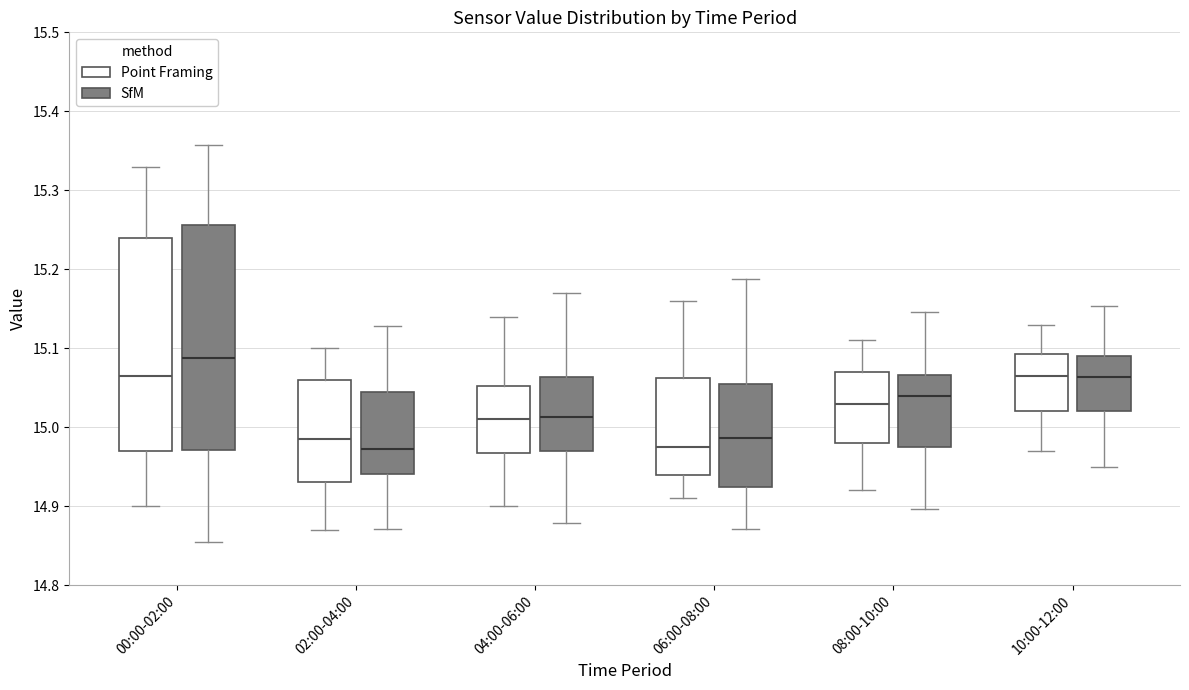

Reading left to right, transcribe this box plot: for each box, give where its median line is, the range the box spans, and where its two whiskers end, as read against the y-axis. The values are not printed on the chart, so give them approximately, as read against the axis.

00:00-02:00 (Point Framing): median 15.07, box 14.97 to 15.24, whiskers 14.90 to 15.33
00:00-02:00 (SfM): median 15.09, box 14.97 to 15.26, whiskers 14.85 to 15.36
02:00-04:00 (Point Framing): median 14.99, box 14.93 to 15.06, whiskers 14.87 to 15.10
02:00-04:00 (SfM): median 14.97, box 14.94 to 15.04, whiskers 14.87 to 15.13
04:00-06:00 (Point Framing): median 15.01, box 14.97 to 15.05, whiskers 14.90 to 15.14
04:00-06:00 (SfM): median 15.01, box 14.97 to 15.06, whiskers 14.88 to 15.17
06:00-08:00 (Point Framing): median 14.98, box 14.94 to 15.06, whiskers 14.91 to 15.16
06:00-08:00 (SfM): median 14.99, box 14.92 to 15.05, whiskers 14.87 to 15.19
08:00-10:00 (Point Framing): median 15.03, box 14.98 to 15.07, whiskers 14.92 to 15.11
08:00-10:00 (SfM): median 15.04, box 14.98 to 15.07, whiskers 14.90 to 15.15
10:00-12:00 (Point Framing): median 15.07, box 15.02 to 15.09, whiskers 14.97 to 15.13
10:00-12:00 (SfM): median 15.06, box 15.02 to 15.09, whiskers 14.95 to 15.15